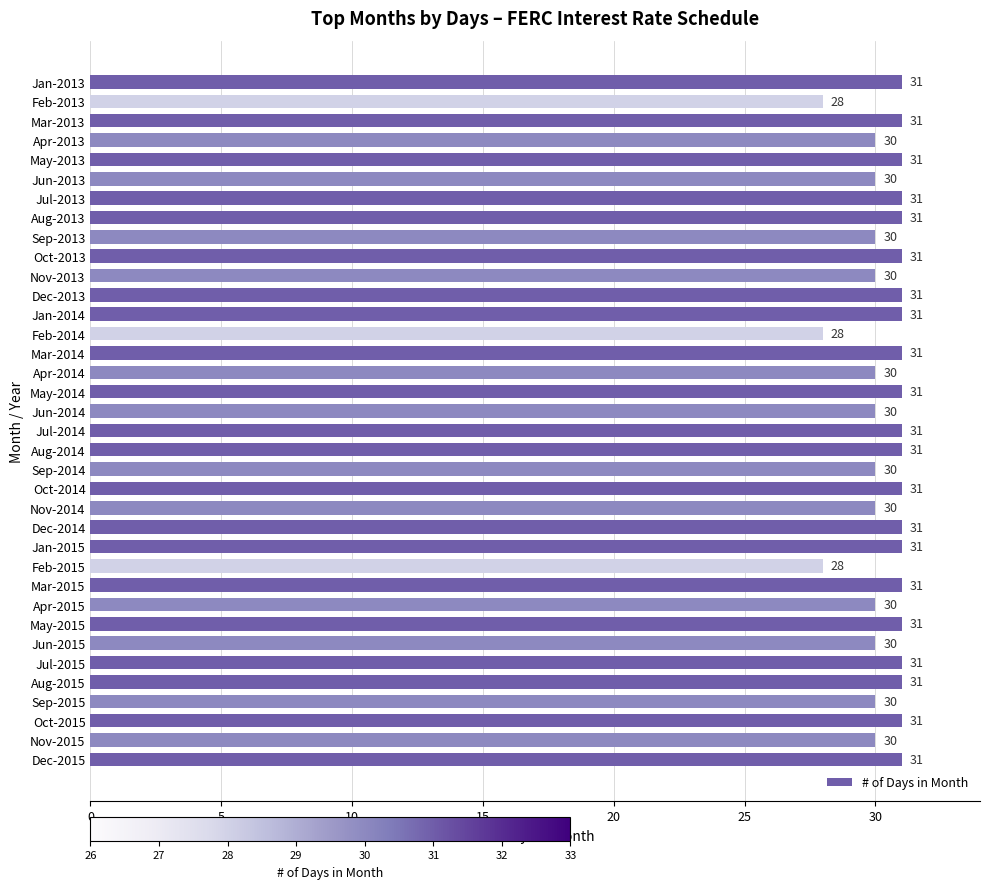

What is the value of the 19th bar from the top?

31